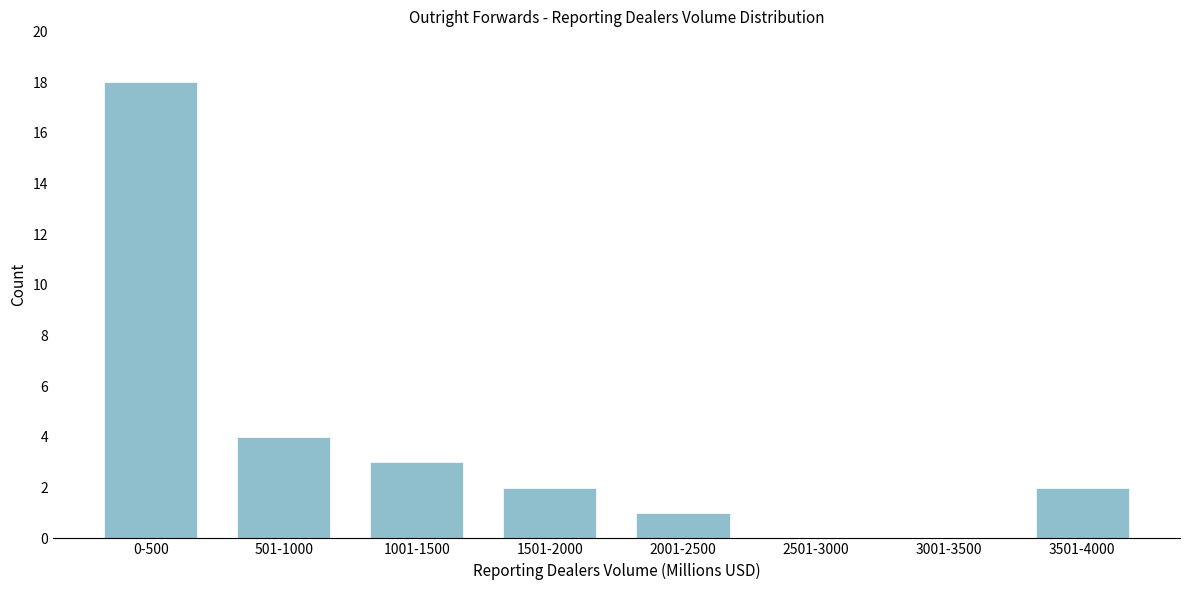

Reading right to left, extract all data points from this chart.

3501-4000=2	3001-3500=0	2501-3000=0	2001-2500=1	1501-2000=2	1001-1500=3	501-1000=4	0-500=18